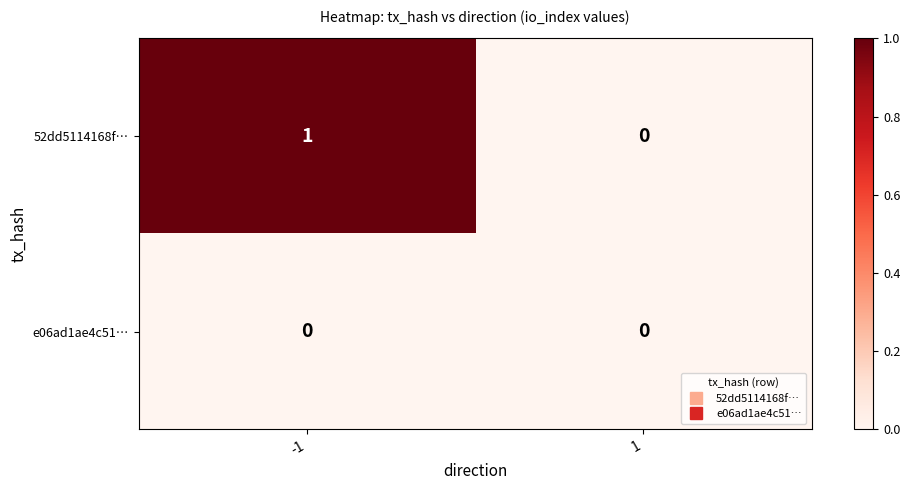

Which series changed the most between -1 and 1?

52dd5114168f…